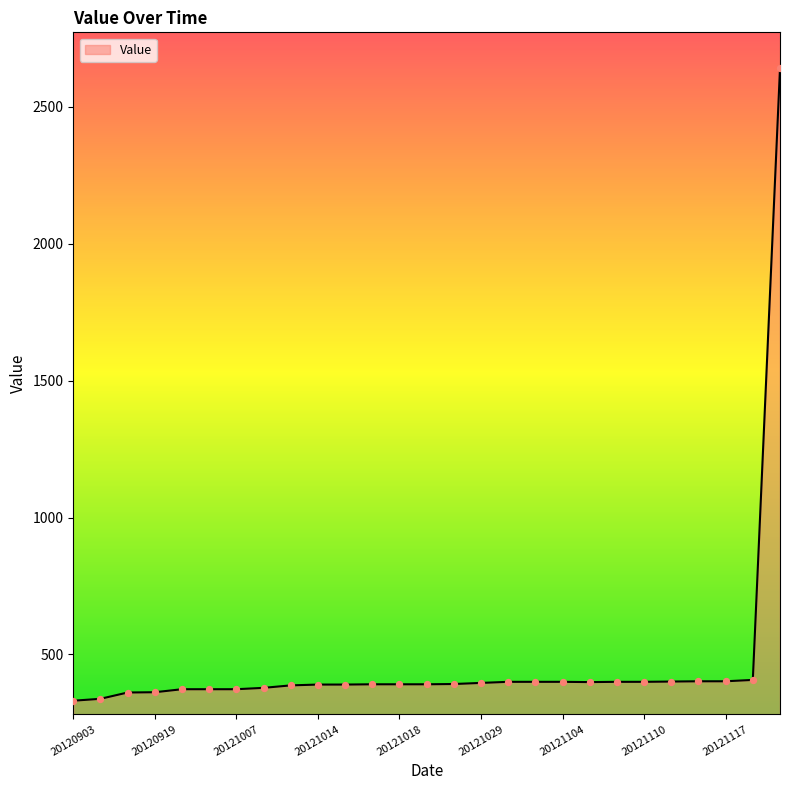

What is the difference between the maximum and minimum values?

2309